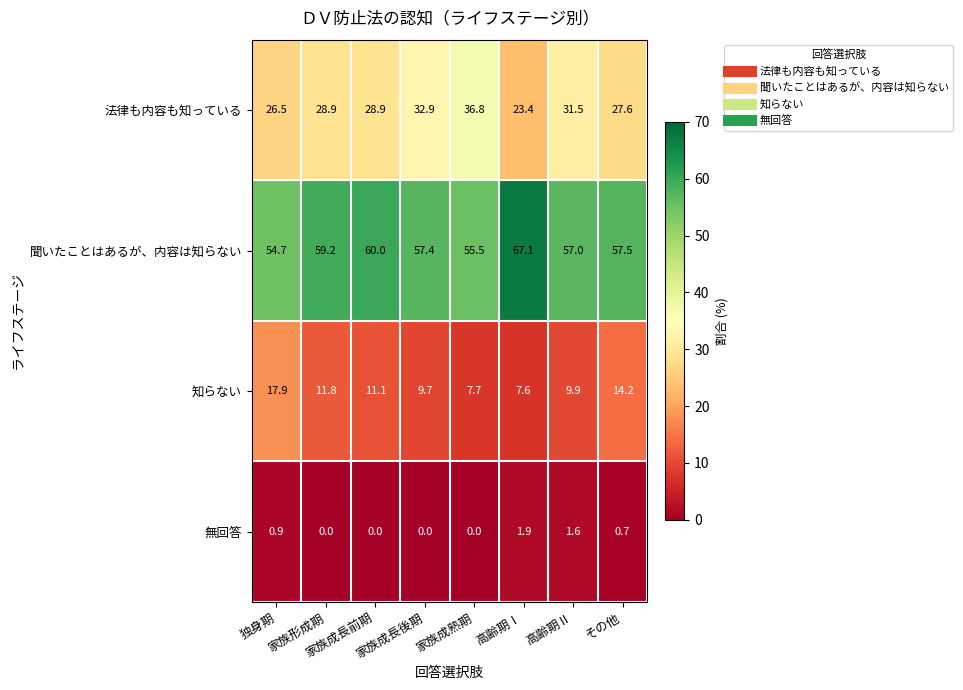

Which series has the largest range (max minus min)?

法律も内容も知っている